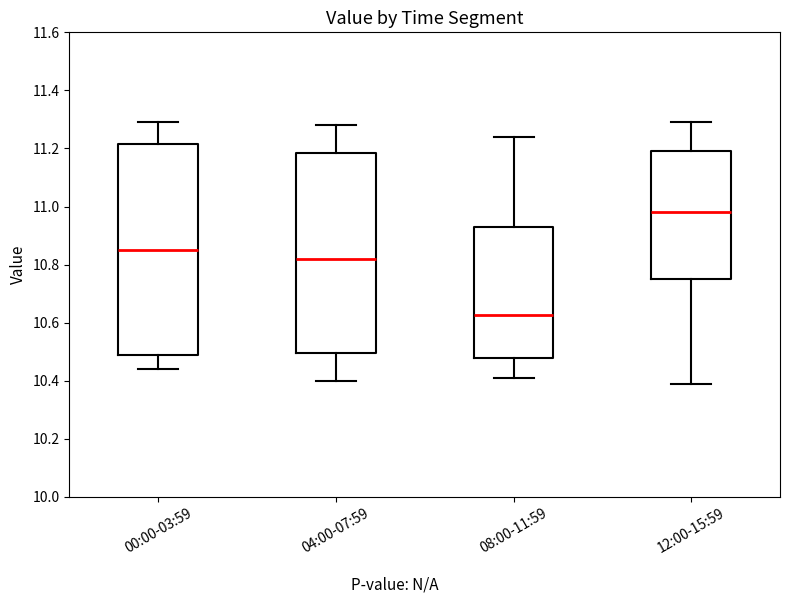

Comparing the boxes themselves (not the whiskers), which one is the tallest?

00:00-03:59